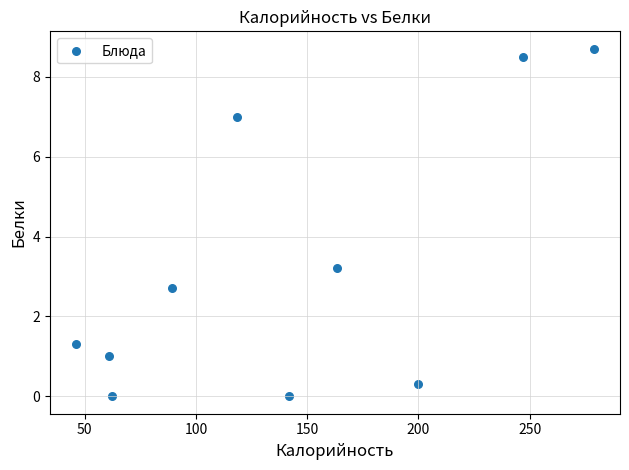

What Y value in the scatter plot is closest to 4?

3.2